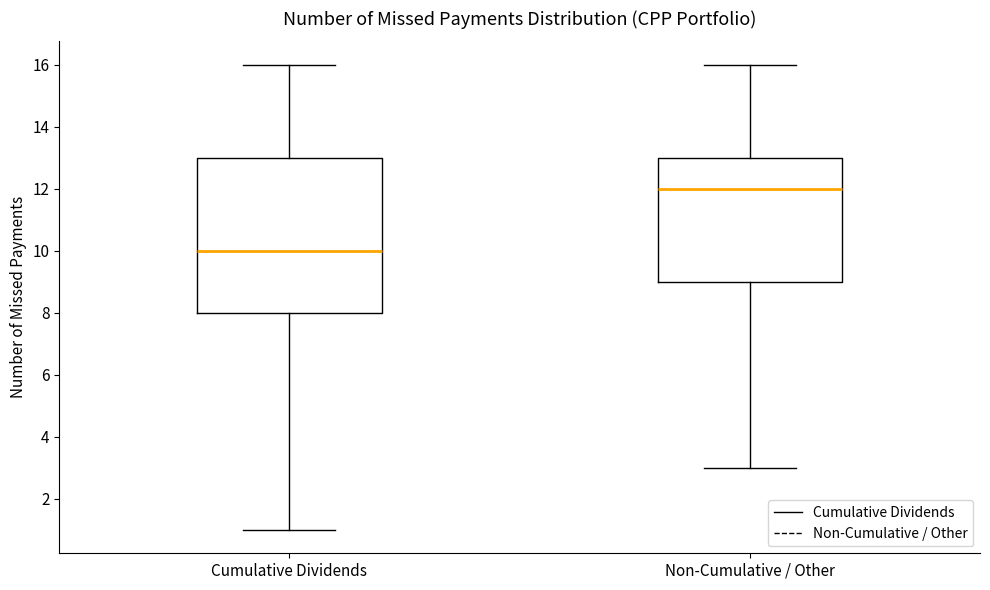

Reading left to right, transcribe this box plot: for each box, give where its median line is, the range the box spans, and where its two whiskers end, as read against the y-axis. The values are not printed on the chart, so give them approximately, as read against the axis.

Cumulative Dividends: median 10, box 8 to 13, whiskers 1 to 16
Non-Cumulative / Other: median 12, box 9 to 13, whiskers 3 to 16